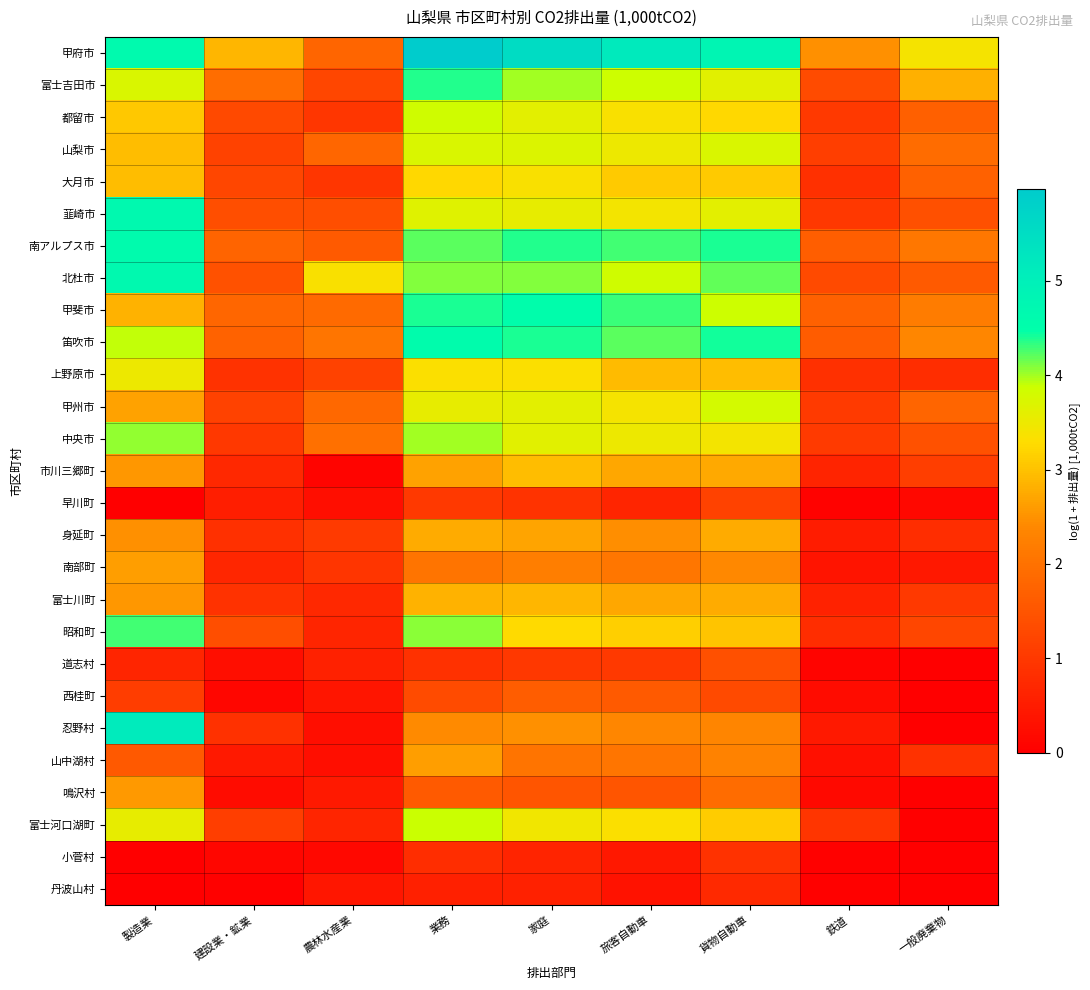

Reading right to left, list all the values displayed in this chart.

甲府市: 一般廃棄物=3.4	鉄道=2.5	貨物自動車=4.8	旅客自動車=5.2	家庭=5.5	業務=6.0	農林水産業=1.8	建設業・鉱業=2.9	製造業=4.6
富士吉田市: 一般廃棄物=2.8	鉄道=1.3	貨物自動車=3.6	旅客自動車=3.9	家庭=4.0	業務=4.4	農林水産業=1.2	建設業・鉱業=1.9	製造業=3.7
都留市: 一般廃棄物=1.7	鉄道=1.0	貨物自動車=3.2	旅客自動車=3.3	家庭=3.6	業務=3.8	農林水産業=1.0	建設業・鉱業=1.3	製造業=3.1
山梨市: 一般廃棄物=1.9	鉄道=1.1	貨物自動車=3.7	旅客自動車=3.5	家庭=3.7	業務=3.7	農林水産業=1.8	建設業・鉱業=1.2	製造業=2.9
大月市: 一般廃棄物=1.7	鉄道=0.9	貨物自動車=3.1	旅客自動車=3.1	家庭=3.3	業務=3.2	農林水産業=1.0	建設業・鉱業=1.3	製造業=2.9
韮崎市: 一般廃棄物=1.4	鉄道=1.0	貨物自動車=3.6	旅客自動車=3.4	家庭=3.6	業務=3.7	農林水産業=1.4	建設業・鉱業=1.4	製造業=4.7
南アルプス市: 一般廃棄物=2.1	鉄道=1.7	貨物自動車=4.4	旅客自動車=4.3	家庭=4.4	業務=4.2	農林水産業=1.6	建設業・鉱業=1.8	製造業=4.6
北杜市: 一般廃棄物=1.6	鉄道=1.3	貨物自動車=4.2	旅客自動車=3.8	家庭=4.1	業務=4.1	農林水産業=3.4	建設業・鉱業=1.4	製造業=4.7
甲斐市: 一般廃棄物=2.2	鉄道=1.7	貨物自動車=3.9	旅客自動車=4.3	家庭=4.5	業務=4.4	農林水産業=1.9	建設業・鉱業=1.8	製造業=2.8
笛吹市: 一般廃棄物=2.4	鉄道=1.6	貨物自動車=4.4	旅客自動車=4.2	家庭=4.4	業務=4.6	農林水産業=2.1	建設業・鉱業=1.7	製造業=3.9
上野原市: 一般廃棄物=0.8	鉄道=0.8	貨物自動車=2.9	旅客自動車=2.9	家庭=3.3	業務=3.3	農林水産業=1.2	建設業・鉱業=0.9	製造業=3.5
甲州市: 一般廃棄物=1.8	鉄道=1.0	貨物自動車=3.8	旅客自動車=3.4	家庭=3.6	業務=3.5	農林水産業=1.8	建設業・鉱業=1.2	製造業=2.7
中央市: 一般廃棄物=1.4	鉄道=1.0	貨物自動車=3.4	旅客自動車=3.5	家庭=3.6	業務=4.0	農林水産業=2.0	建設業・鉱業=1.0	製造業=4.1
市川三郷町: 一般廃棄物=1.1	鉄道=0.6	貨物自動車=2.8	旅客自動車=2.7	家庭=2.9	業務=2.7	農林水産業=0.1	建設業・鉱業=0.7	製造業=2.5
早川町: 一般廃棄物=0.2	鉄道=0.1	貨物自動車=1.2	旅客自動車=0.7	家庭=0.9	業務=1.0	農林水産業=0.3	建設業・鉱業=0.5	製造業=0.0
身延町: 一般廃棄物=0.8	鉄道=0.5	貨物自動車=2.8	旅客自動車=2.5	家庭=2.7	業務=2.8	農林水産業=1.0	建設業・鉱業=0.9	製造業=2.5
南部町: 一般廃棄物=0.4	鉄道=0.4	貨物自動車=2.4	旅客自動車=2.1	家庭=2.2	業務=2.1	農林水産業=0.9	建設業・鉱業=0.7	製造業=2.6
富士川町: 一般廃棄物=1.0	鉄道=0.6	貨物自動車=2.8	旅客自動車=2.7	家庭=2.9	業務=2.8	農林水産業=0.7	建設業・鉱業=0.9	製造業=2.6
昭和町: 一般廃棄物=1.2	鉄道=0.8	貨物自動車=3.0	旅客自動車=3.1	家庭=3.3	業務=4.1	農林水産業=0.7	建設業・鉱業=1.4	製造業=4.3
道志村: 一般廃棄物=0.0	鉄道=0.1	貨物自動車=1.4	旅客自動車=1.0	家庭=1.0	業務=0.9	農林水産業=0.6	建設業・鉱業=0.3	製造業=0.7
西桂町: 一般廃棄物=0.0	鉄道=0.2	貨物自動車=1.3	旅客自動車=1.6	家庭=1.6	業務=1.3	農林水産業=0.4	建設業・鉱業=0.1	製造業=1.1
忍野村: 一般廃棄物=0.0	鉄道=0.5	貨物自動車=2.3	旅客自動車=2.4	家庭=2.5	業務=2.4	農林水産業=0.3	建設業・鉱業=0.9	製造業=5.1
山中湖村: 一般廃棄物=0.9	鉄道=0.3	貨物自動車=2.3	旅客自動車=2.1	家庭=2.0	業務=2.6	農林水産業=0.3	建設業・鉱業=0.4	製造業=1.6
鳴沢村: 一般廃棄物=0.0	鉄道=0.2	貨物自動車=1.9	旅客自動車=1.5	家庭=1.5	業務=1.6	農林水産業=0.5	建設業・鉱業=0.2	製造業=2.6
富士河口湖町: 一般廃棄物=0.0	鉄道=1.0	貨物自動車=3.1	旅客自動車=3.3	家庭=3.4	業務=3.9	農林水産業=0.7	建設業・鉱業=1.1	製造業=3.6
小菅村: 一般廃棄物=0.0	鉄道=0.0	貨物自動車=0.9	旅客自動車=0.4	家庭=0.6	業務=0.8	農林水産業=0.1	建設業・鉱業=0.1	製造業=0.0
丹波山村: 一般廃棄物=0.0	鉄道=0.0	貨物自動車=0.7	旅客自動車=0.3	家庭=0.6	業務=0.6	農林水産業=0.4	建設業・鉱業=0.0	製造業=0.0